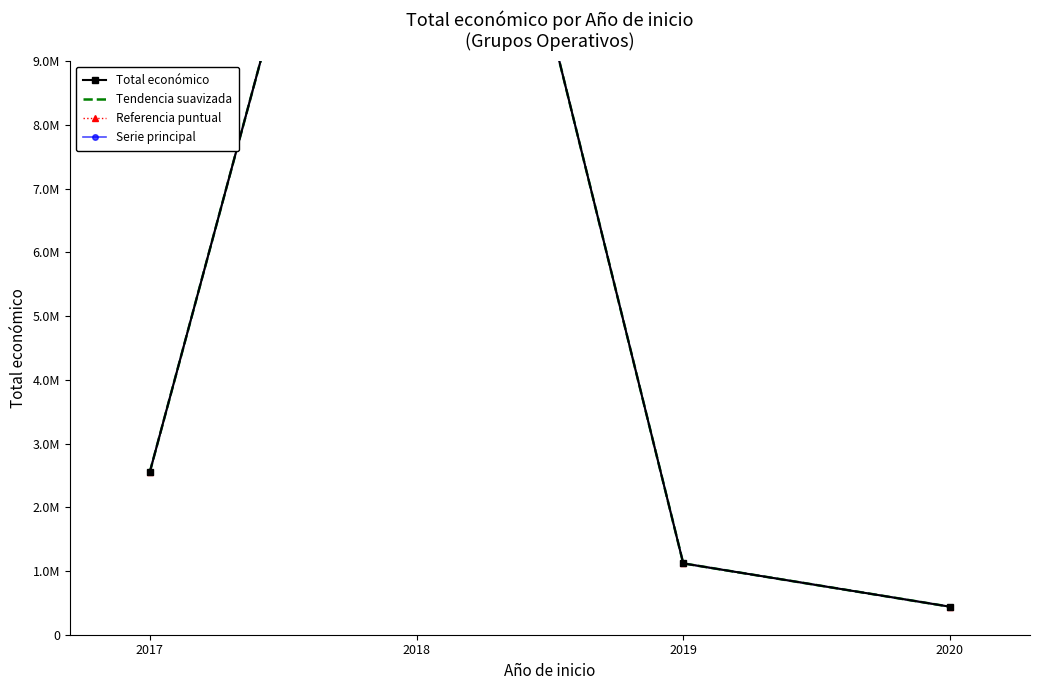

How many values in the Referencia puntual series exceed 2551609?

1